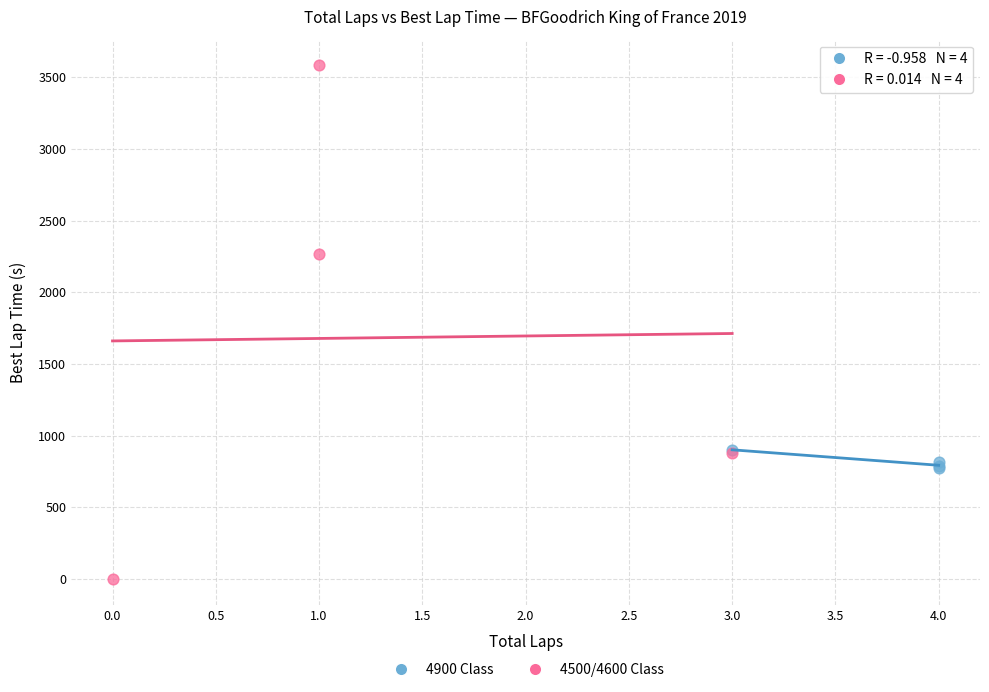

Which series contains the highest Y value?

4500/4600 Class